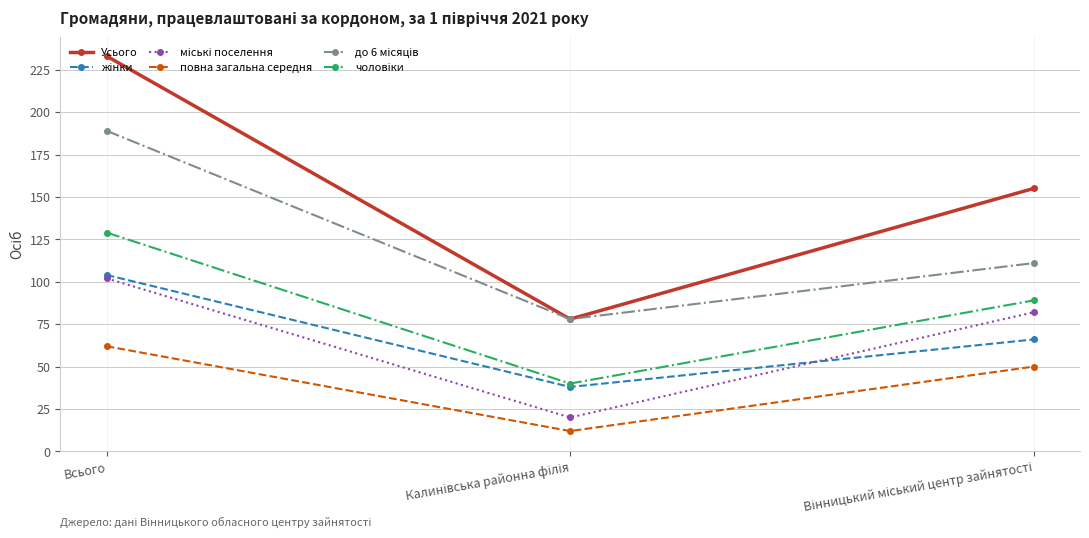

Which series has the largest total across all categories?

Усього